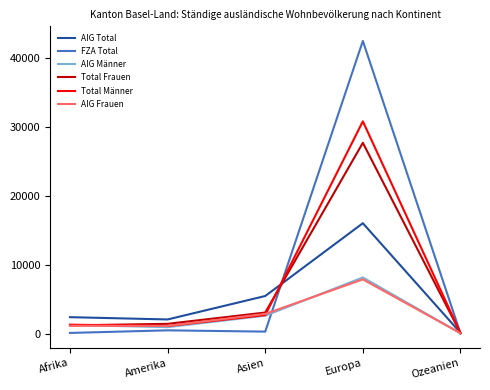

Which category has the lowest value in the AIG Frauen series?

Ozeanien